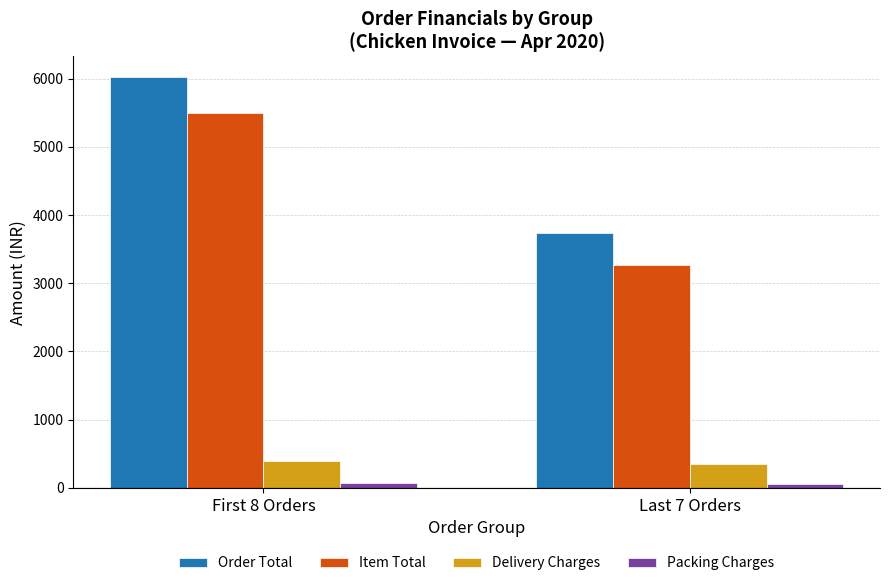

Is it true that Order Total equals 1680 at Last 7 Orders?

False